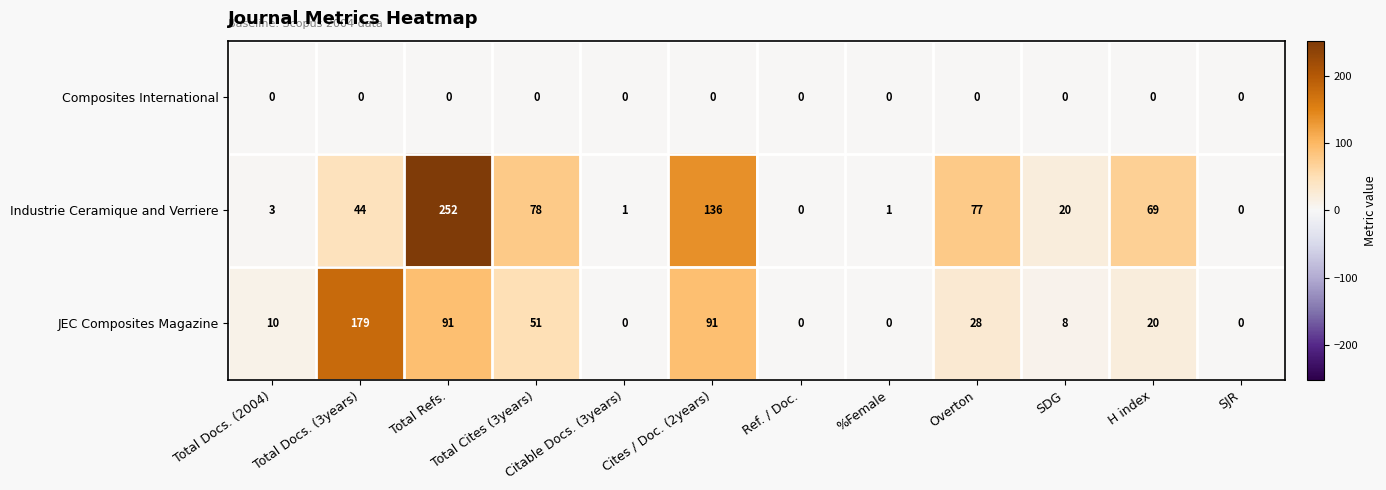

What is the highest value of the Industrie Ceramique and Verriere series?

252